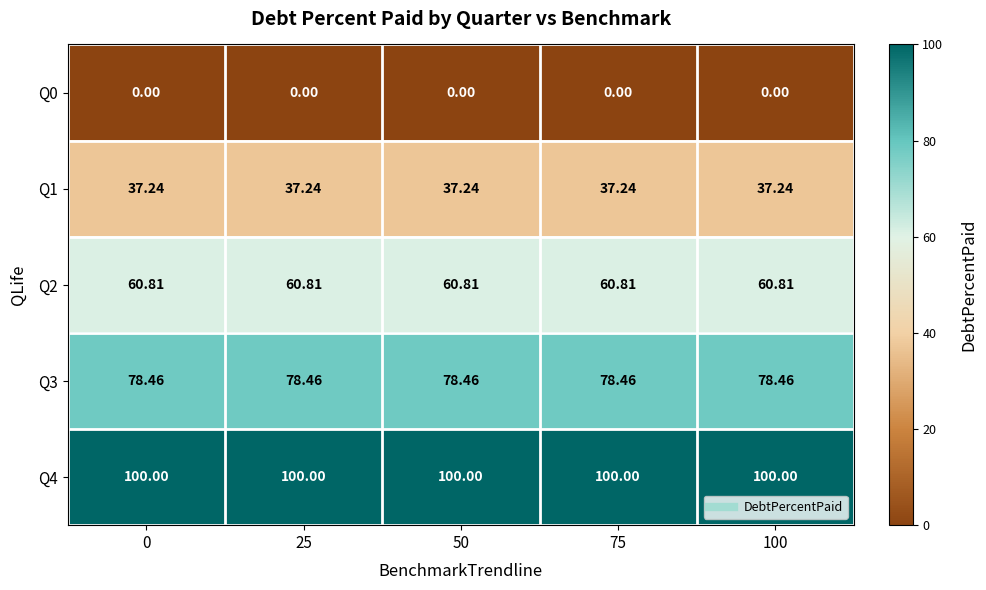

Is the value of Q3 at 50 greater than the value of Q0 at 75?

Yes